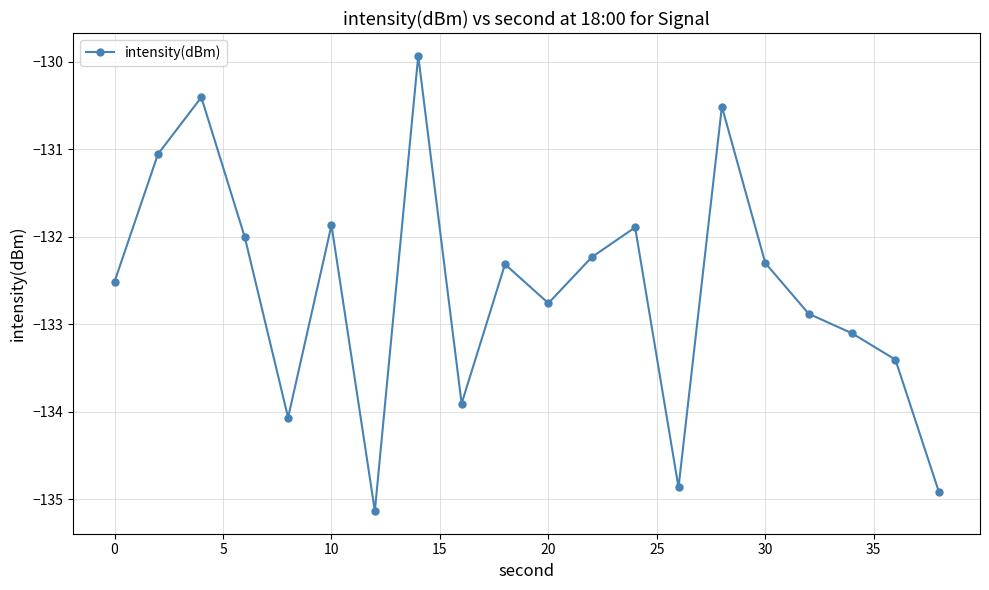

What is the minimum value shown in the chart?

-135.1